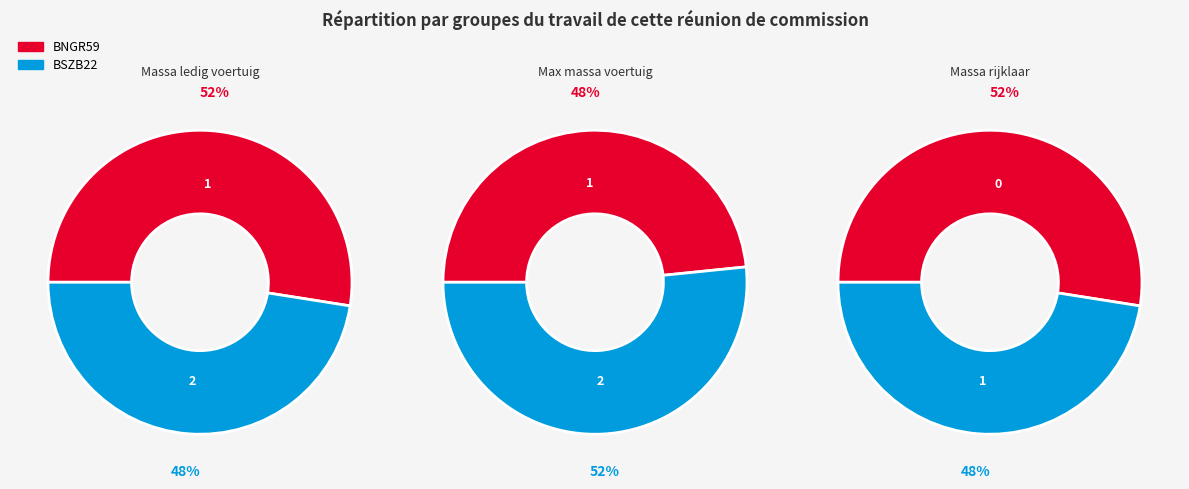

Is there any slice that represents more than half of the pie?

Yes